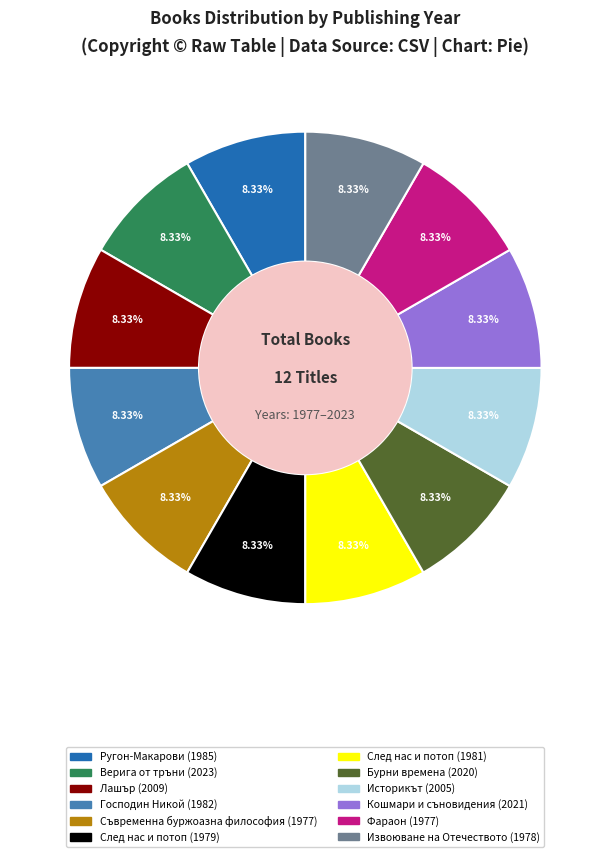

What percentage is the Историкът (2005) slice, to the nearest percent?

8%